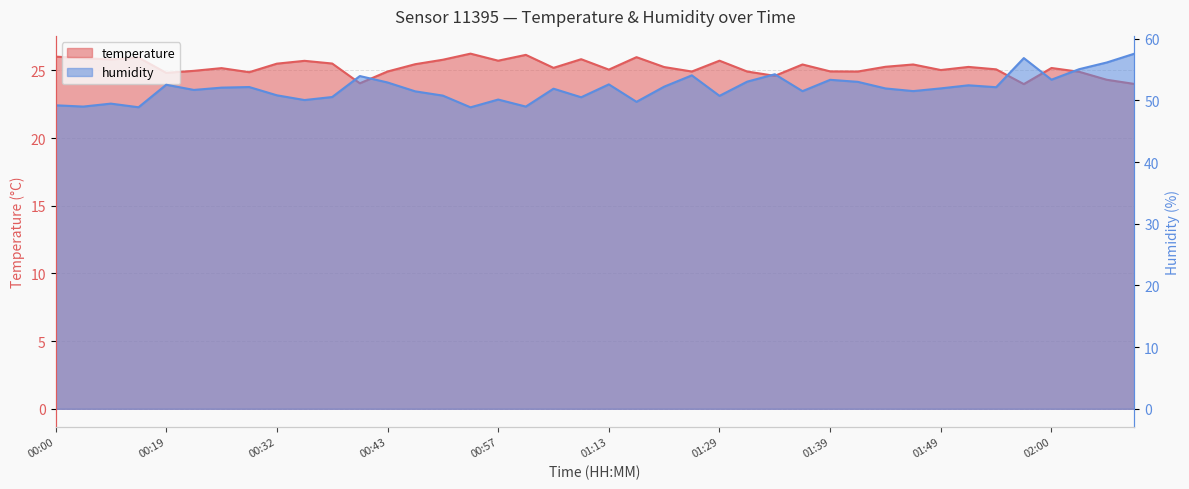

Rank the categories by humidity value from highest to lowest.

02:13, 01:57, 02:11, 02:08, 01:34, 01:26, 00:40, 02:00, 01:39, 01:31, 01:42, 00:43, 01:13, 00:19, 01:51, 01:18, 00:30, 01:54, 00:27, 01:49, 01:44, 01:08, 00:24, 01:47, 01:37, 00:46, 00:32, 00:49, 01:29, 00:38, 01:10, 00:57, 00:35, 01:15, 00:13, 00:00, 00:11, 01:00, 00:16, 00:54